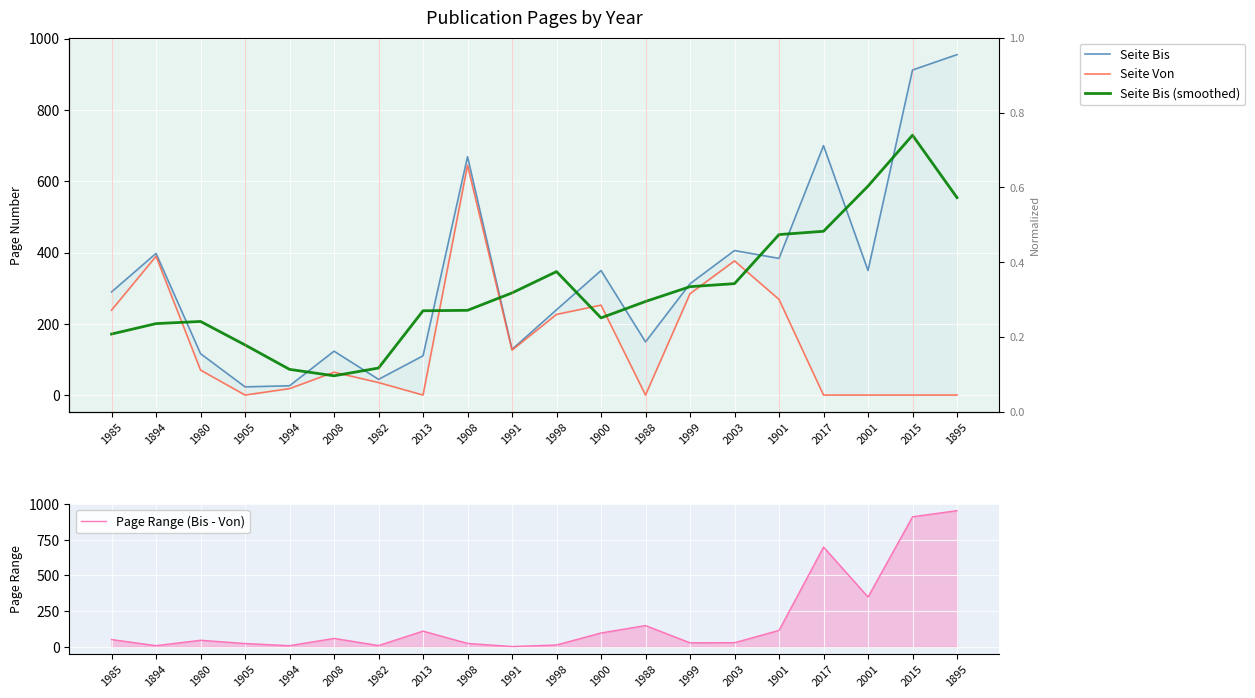

What is the label of the 9th point from the right?

1900